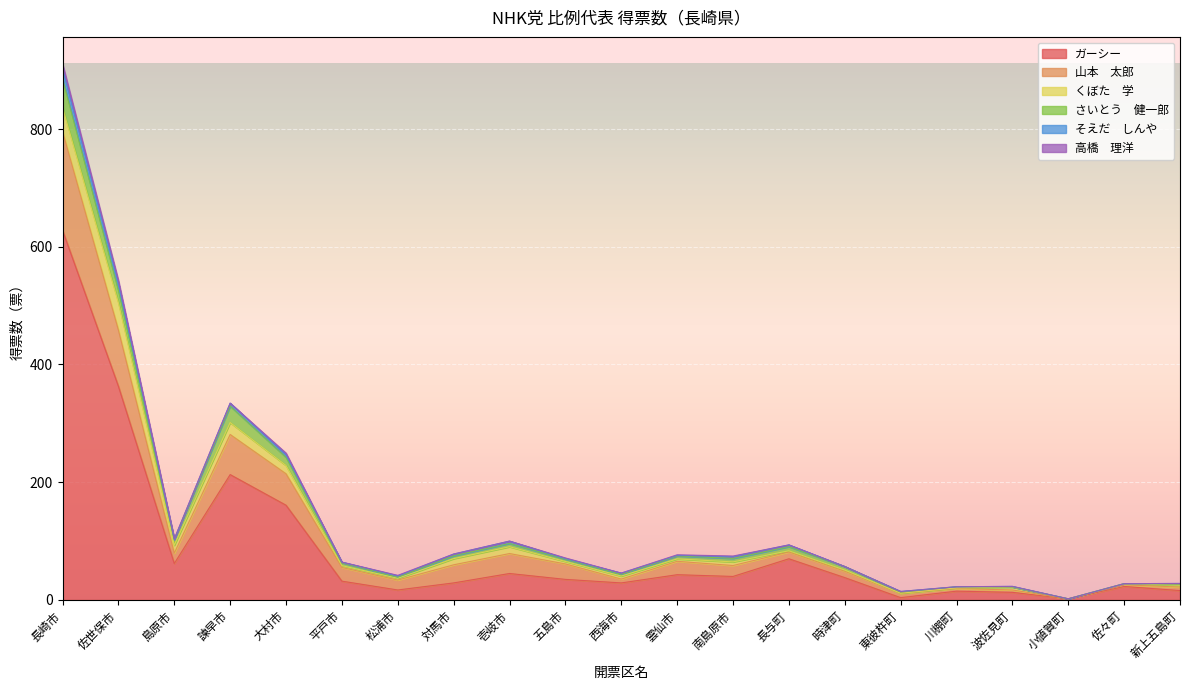

Which series has the largest total across all categories?

ガーシー